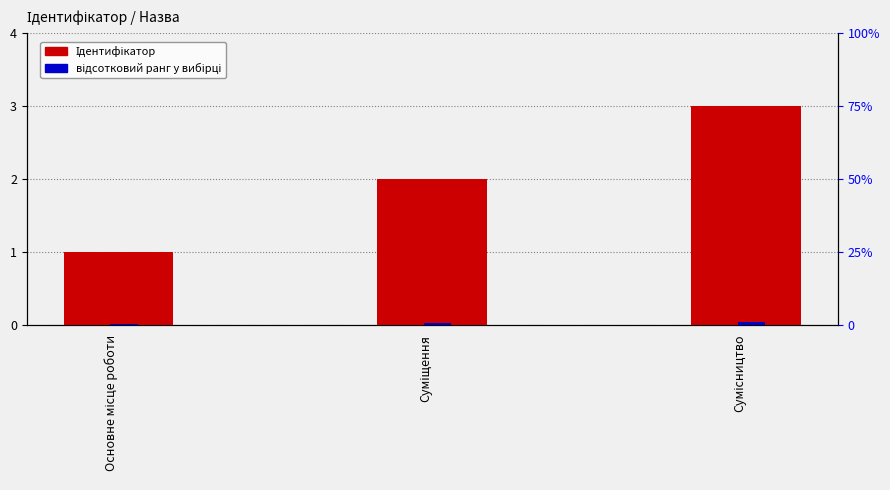

What position from the left is Суміщення?

2